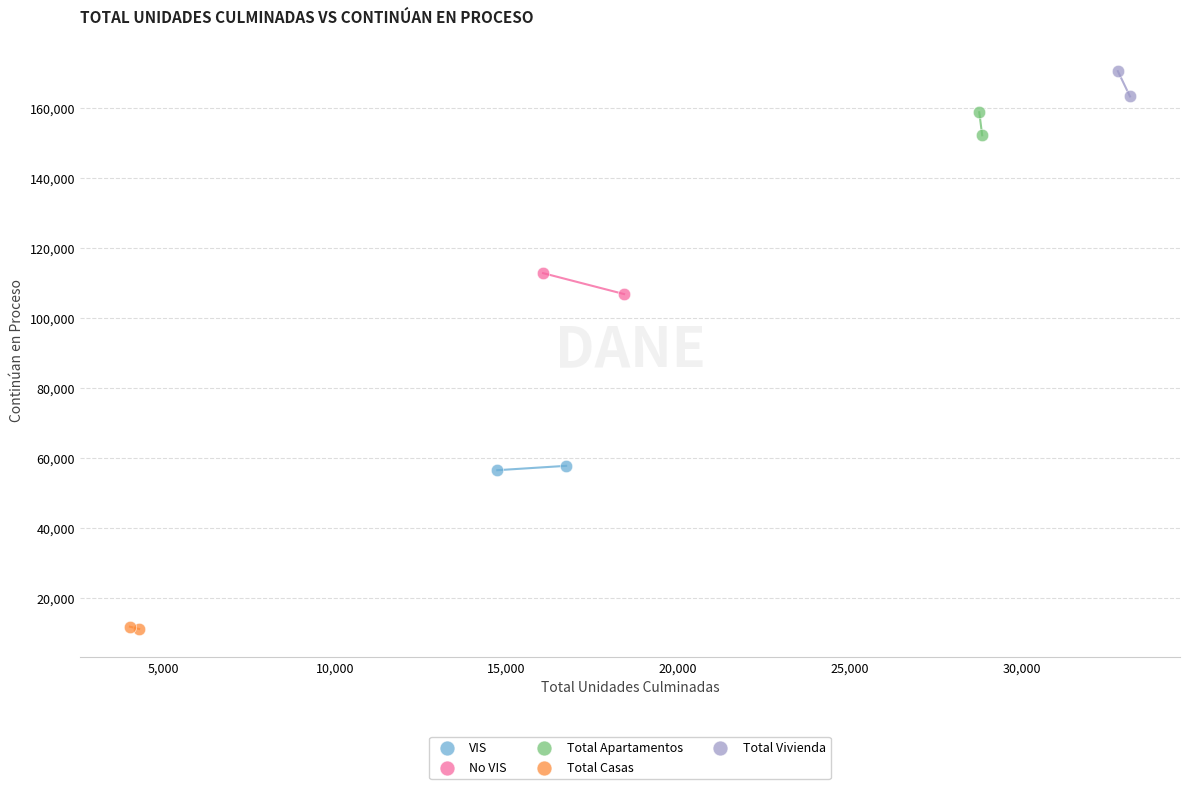

Which series contains the highest Y value?

Total Vivienda